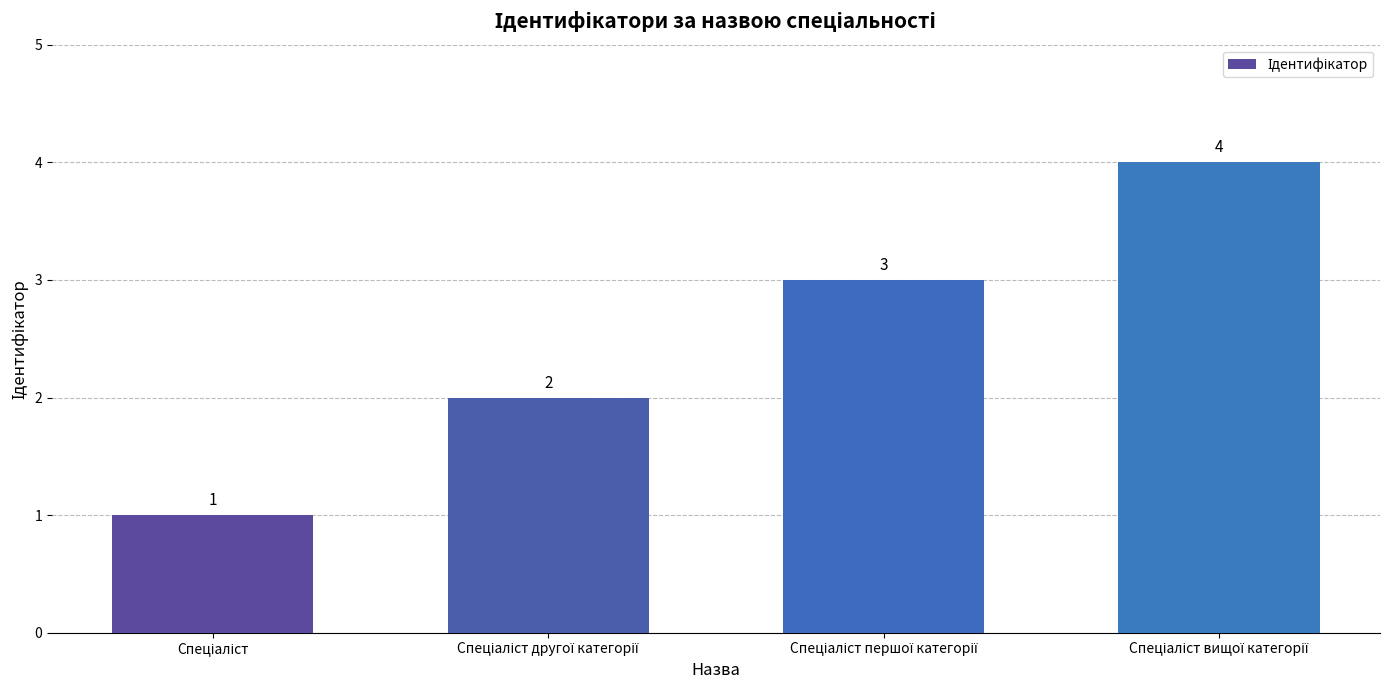

How many bars are there in total?

4